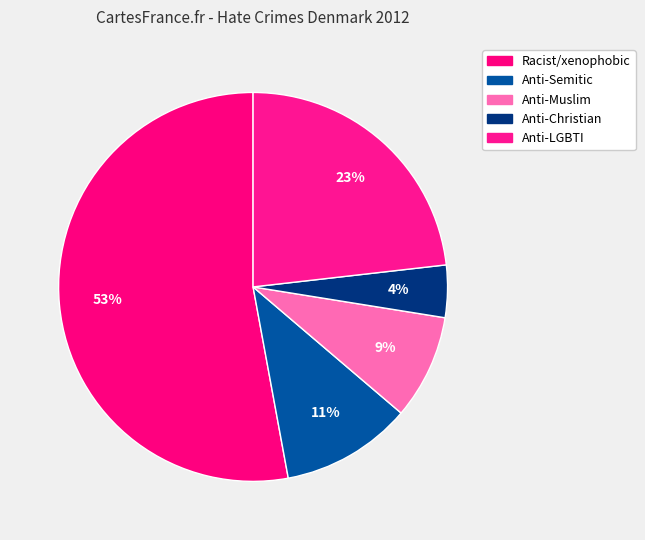

How many slices are in this pie chart?

5